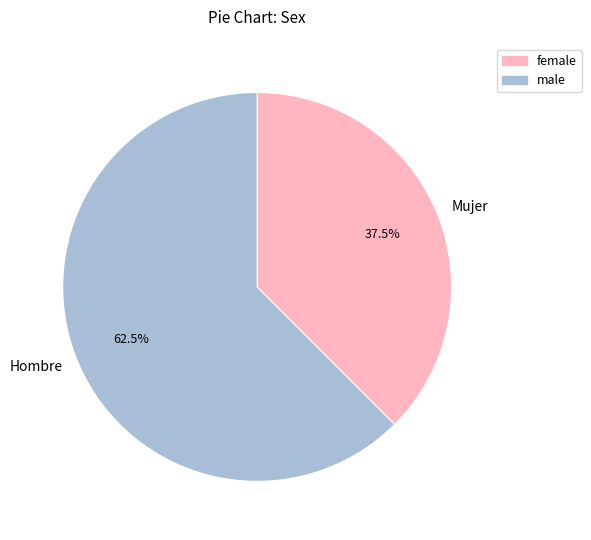

To the nearest percent, what is the combined percentage of Mujer and Hombre?

100%